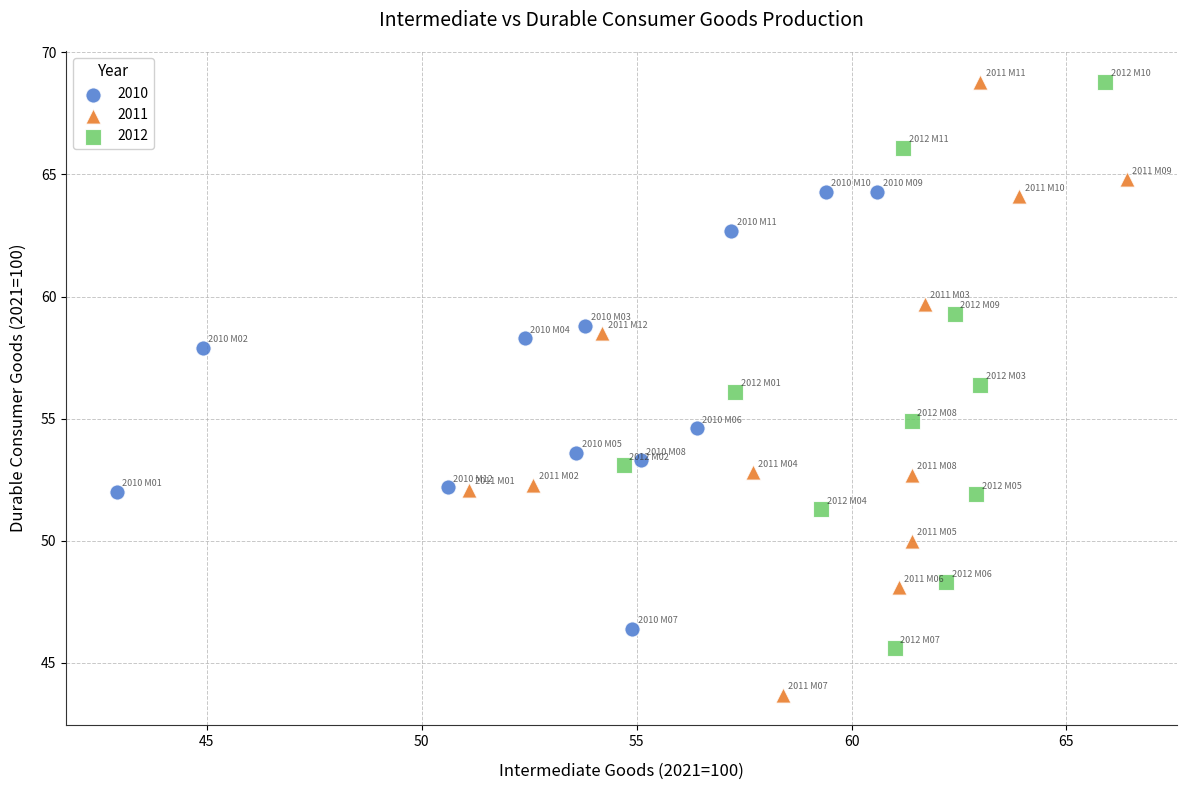

Which series contains the lowest Y value?

2011